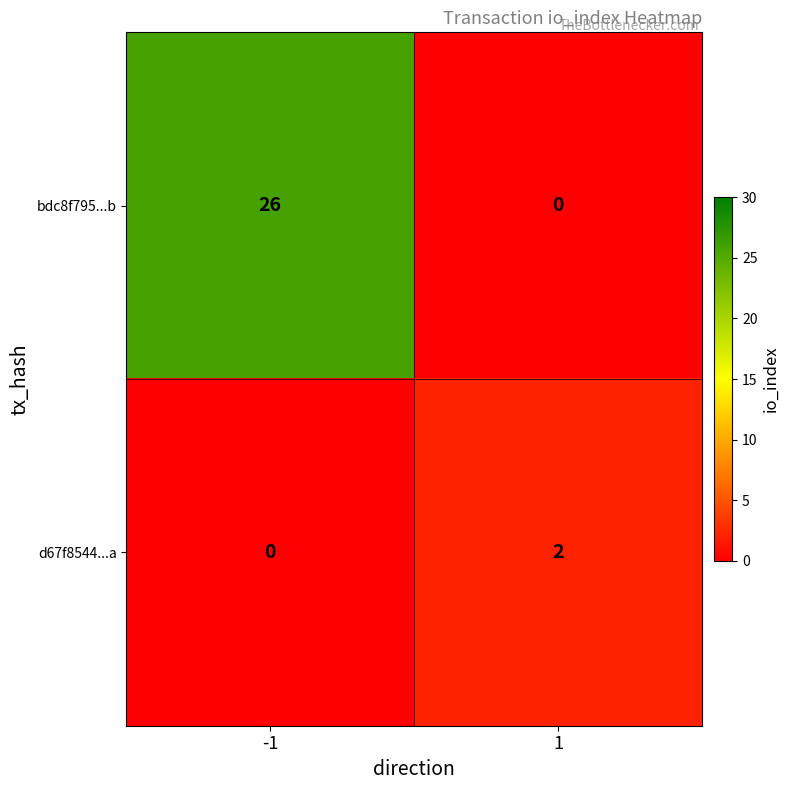

What is the highest value of the bdc8f795...b series?

26